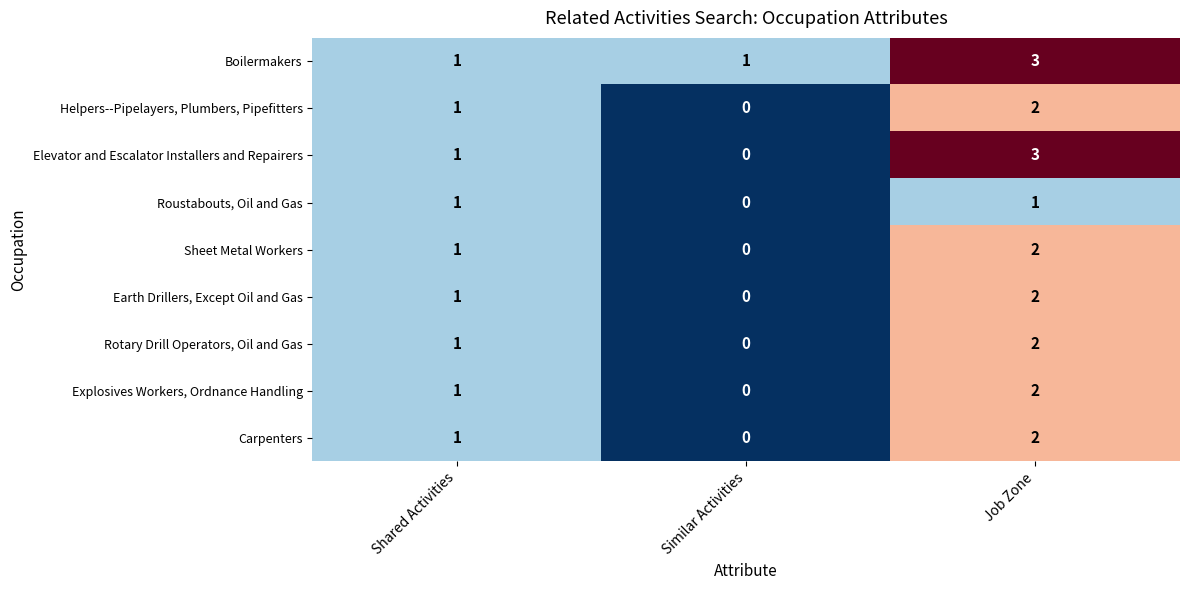

How many data points in Rotary Drill Operators, Oil and Gas are less than 1?

1